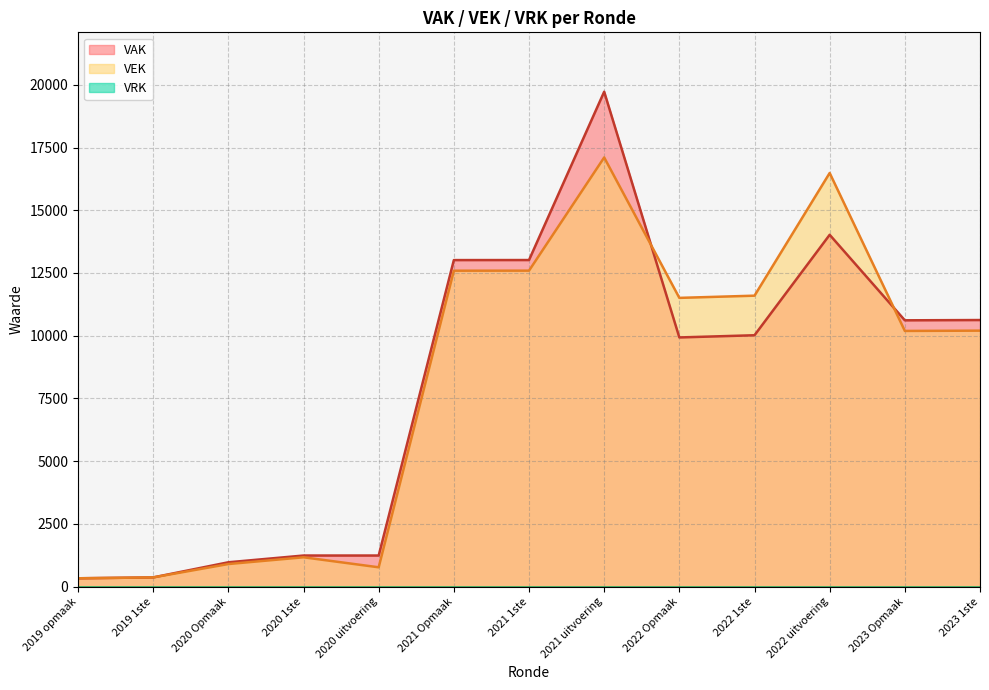

Where is VAK nearest to the value 10028?

2022 1ste